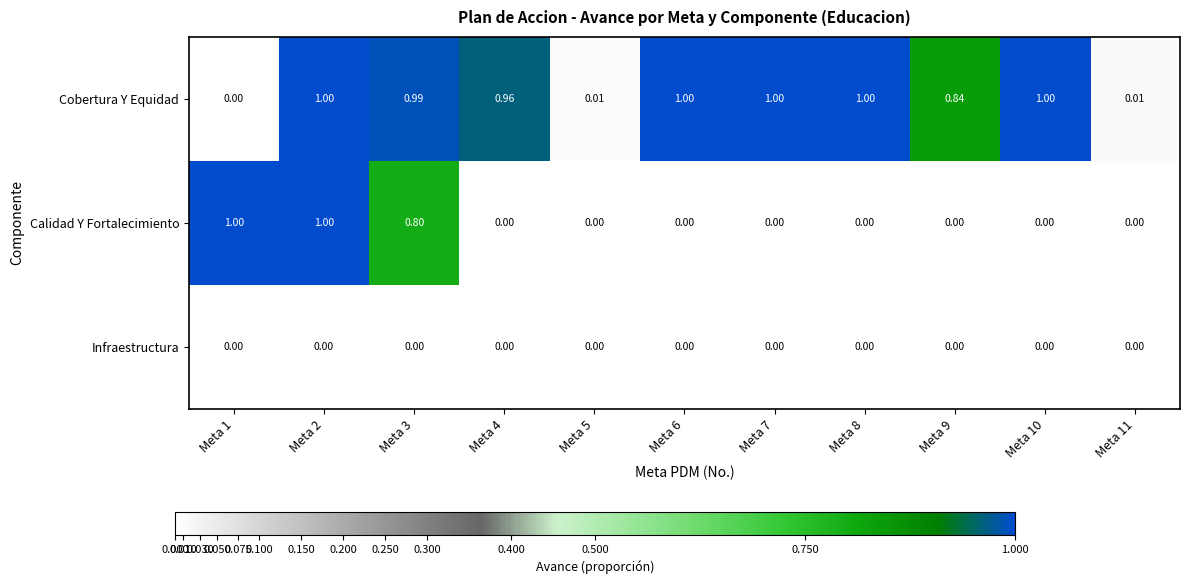

Between Meta 6 and Meta 9, which series saw the biggest shift?

Cobertura Y Equidad